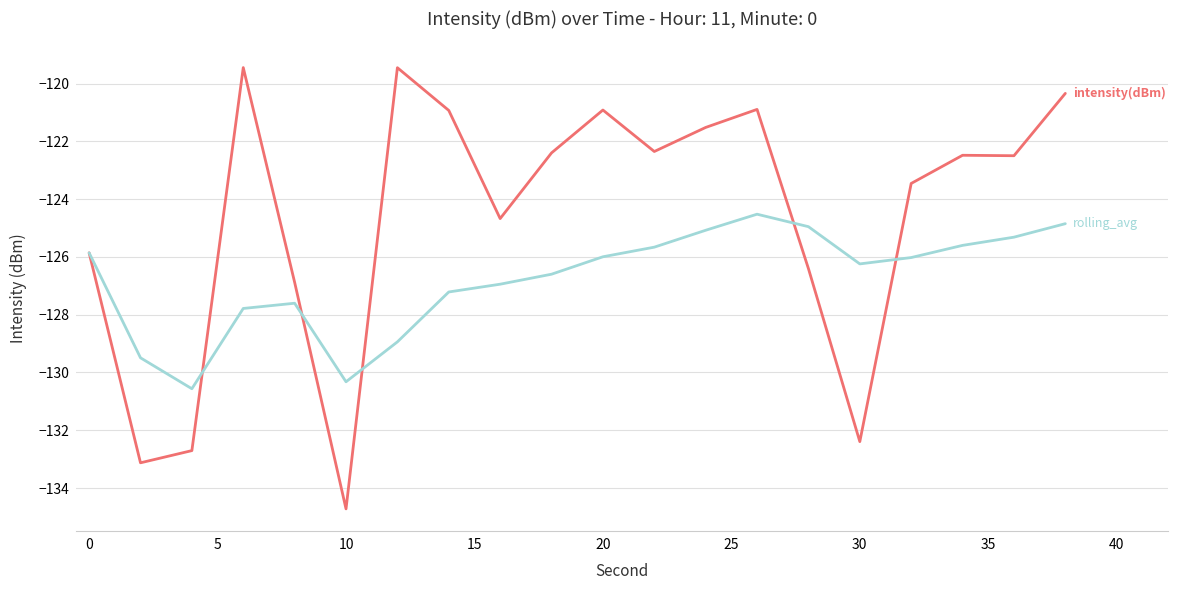

What is the maximum value shown in the chart?

-119.4